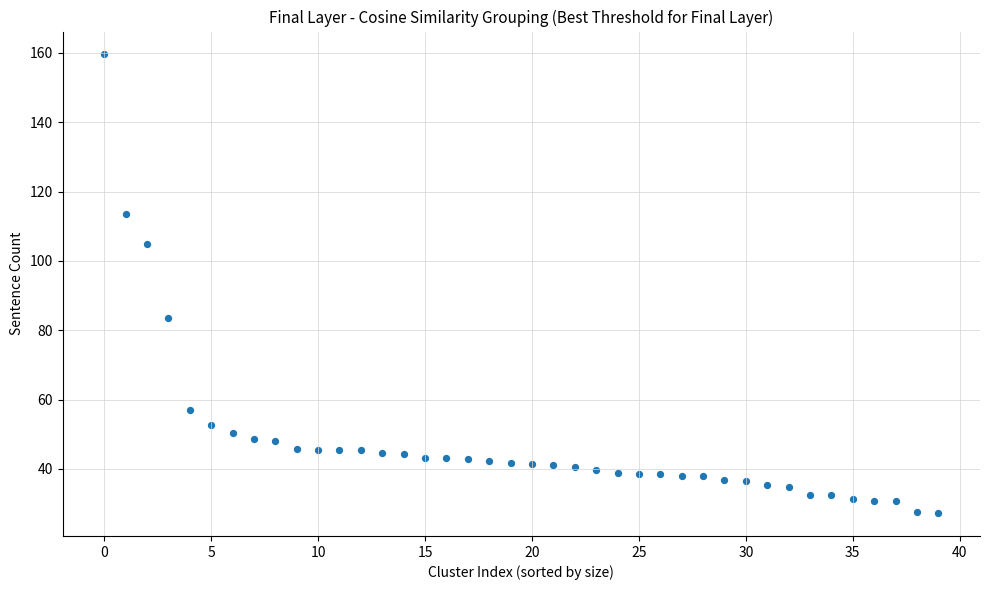

What is the range of Y values (max minus min)?

132.3